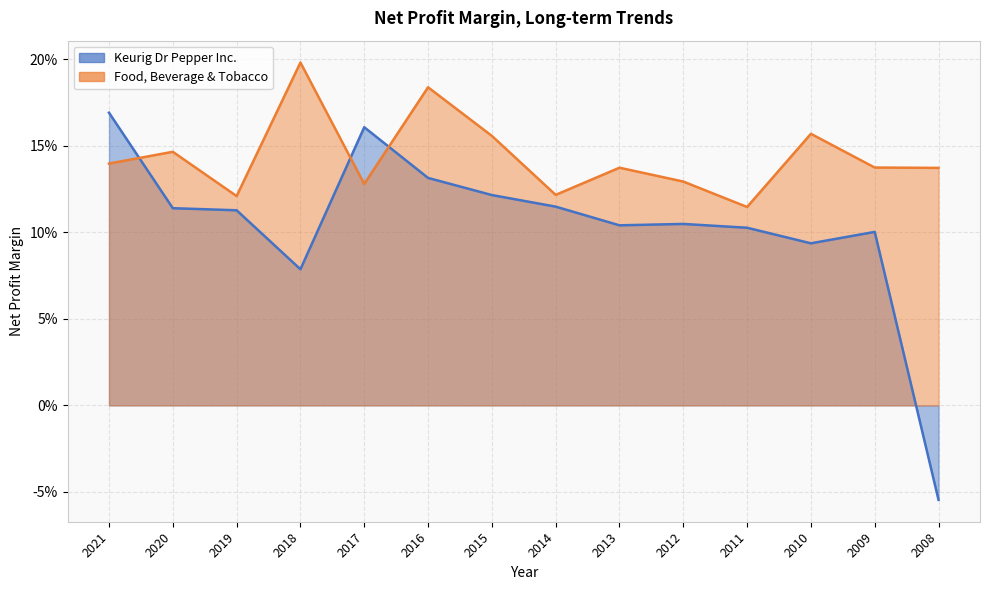

What are all the series names shown in the legend?

Keurig Dr Pepper Inc., Food, Beverage & Tobacco